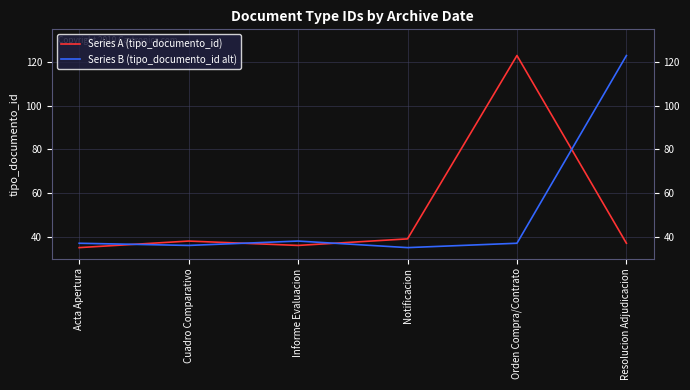

Where do Series A (tipo_documento_id) and Series B (tipo_documento_id alt) first cross each other?

Acta Apertura and Cuadro Comparativo